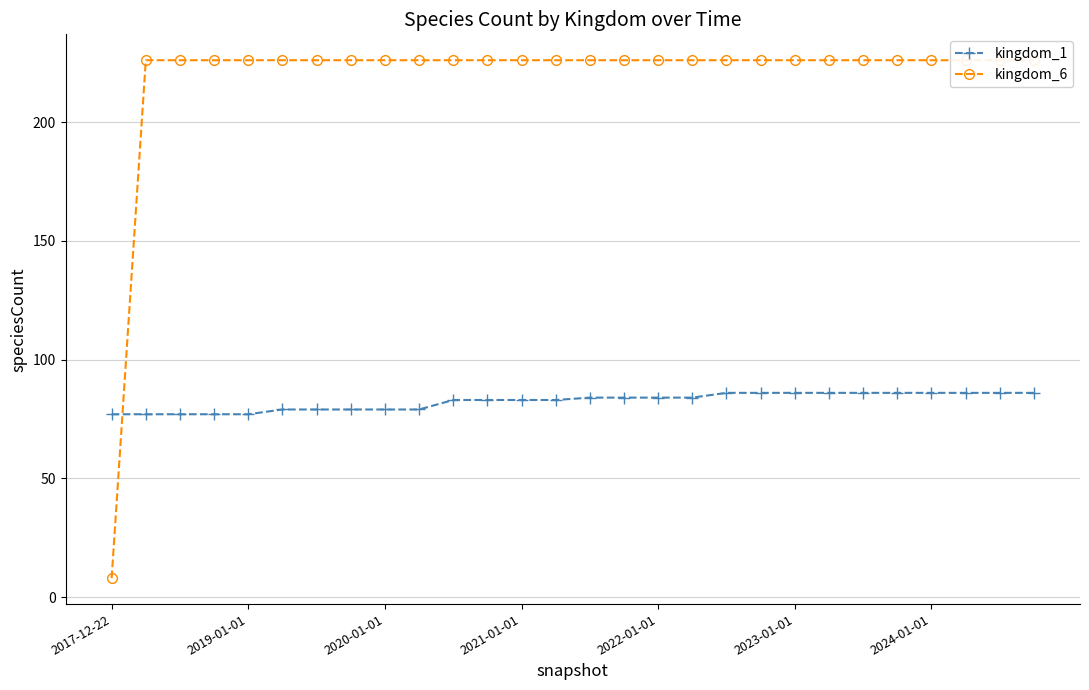

The value of kingdom_1 at 17 is 126. True or false?

False